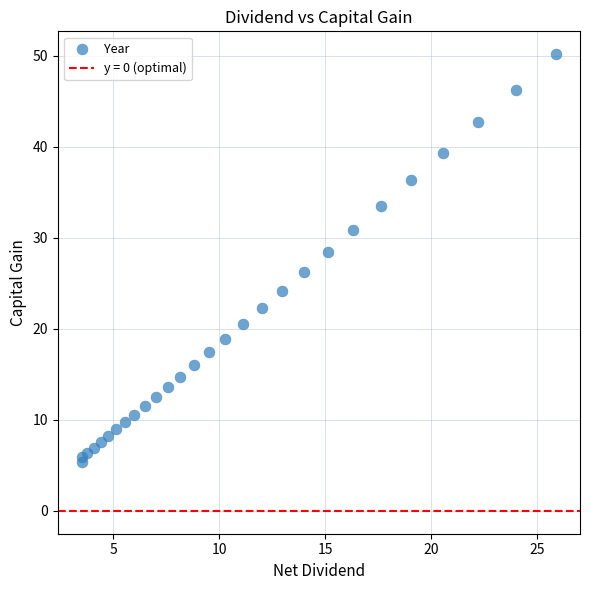

What Y value in the scatter plot is closest to 27?

26.2